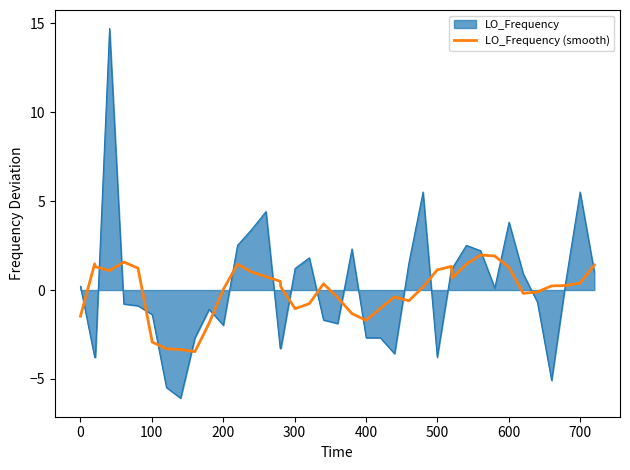

Rank the series by their maximum value, from highest to lowest.

LO_Frequency, LO_Frequency (smooth)